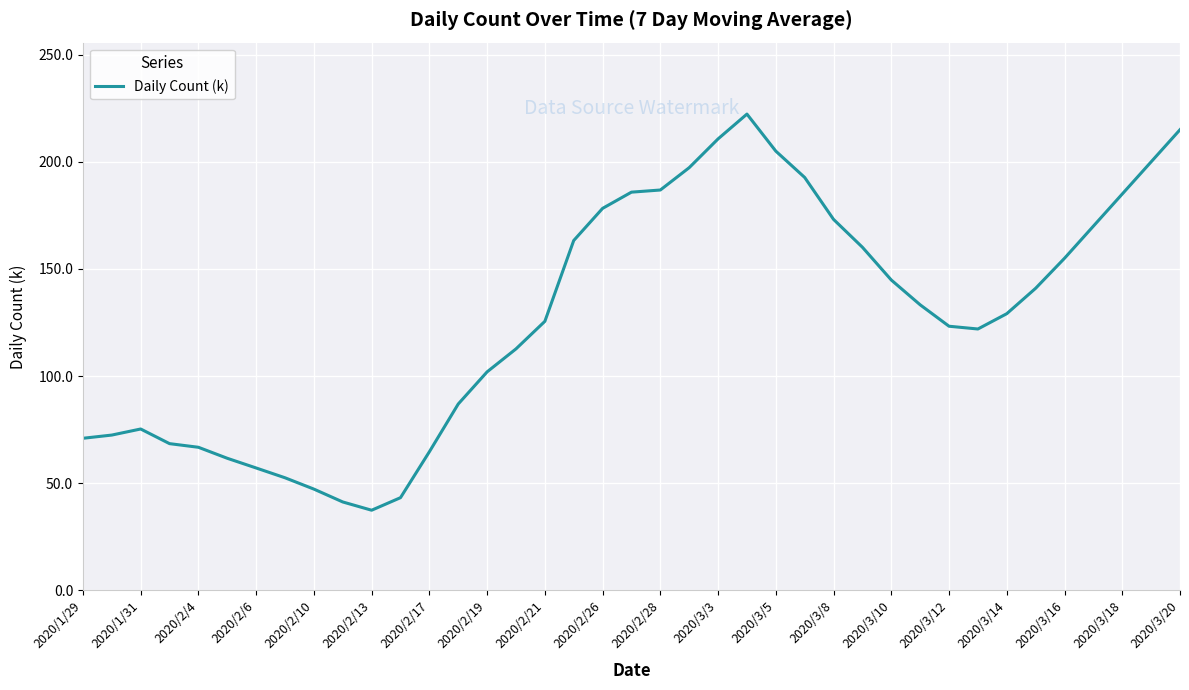

What is the minimum value shown in the chart?

37.4